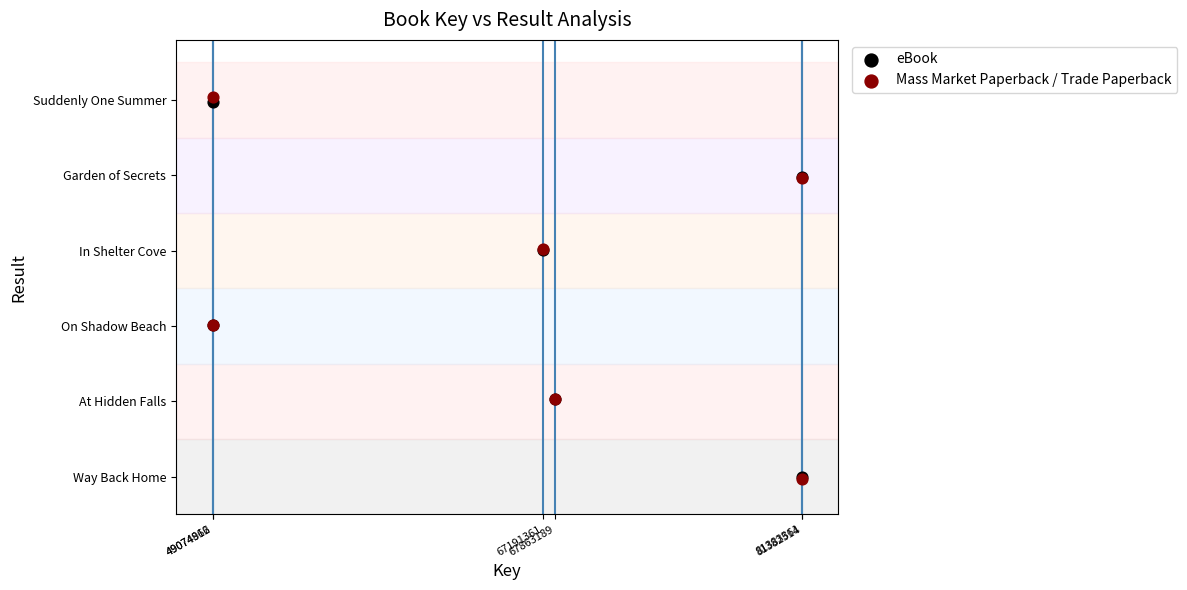

Which series contains the highest Y value?

Mass Market Paperback / Trade Paperback